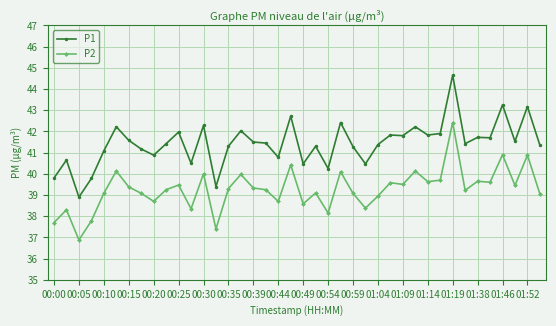

What is the value of the P1 point at the 29th from the left?

41.8